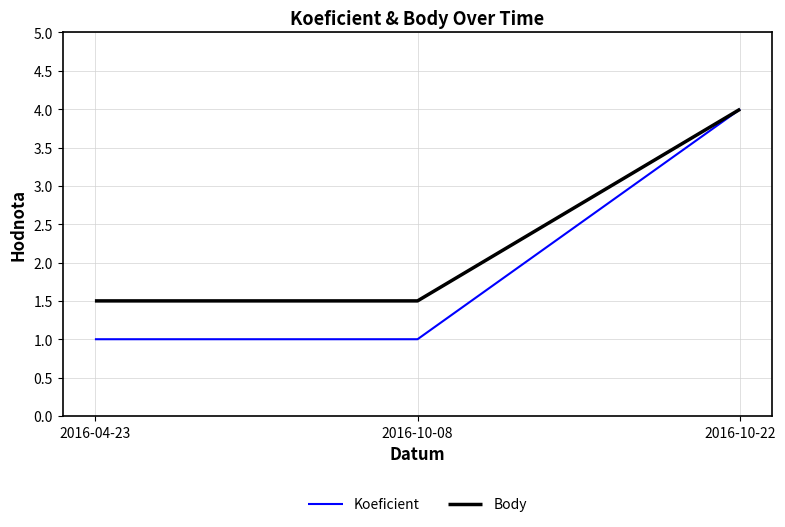

Which series has the widest spread of values?

Koeficient